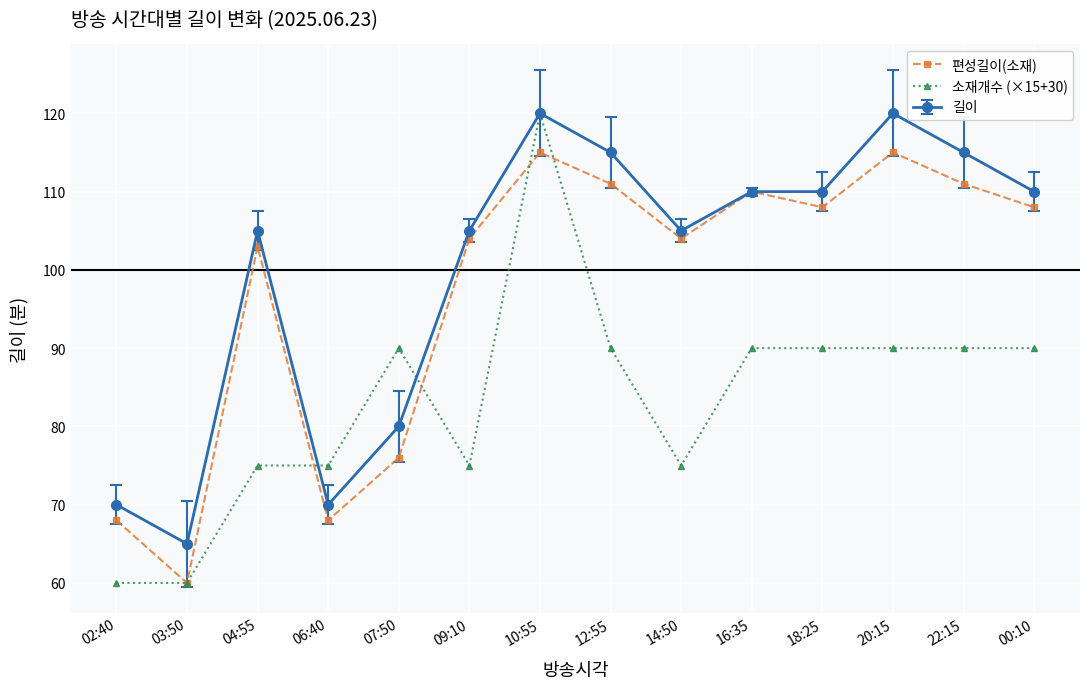

Is the value of 길이 at 03:50 greater than the value of 편성길이(소재) at 22:15?

No